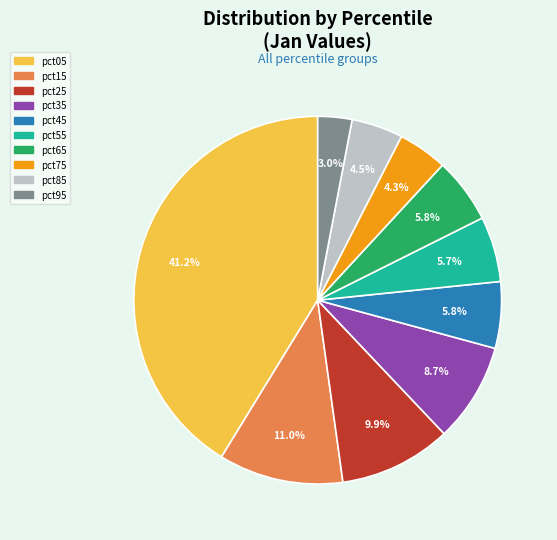

The pct55 slice represents 6% of the pie. True or false?

True